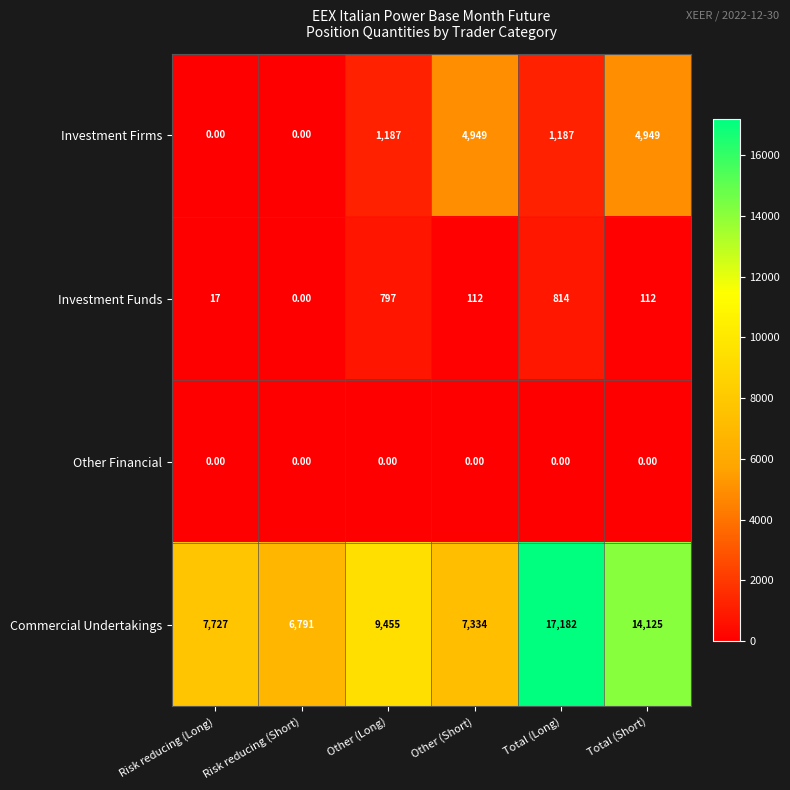

What is the difference between the maximum and second lowest values in the Commercial Undertakings series?

9848